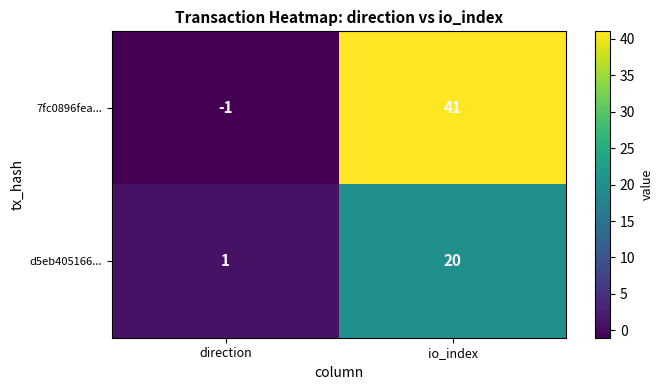

Is it true that d5eb405166... equals 2 at direction?

False